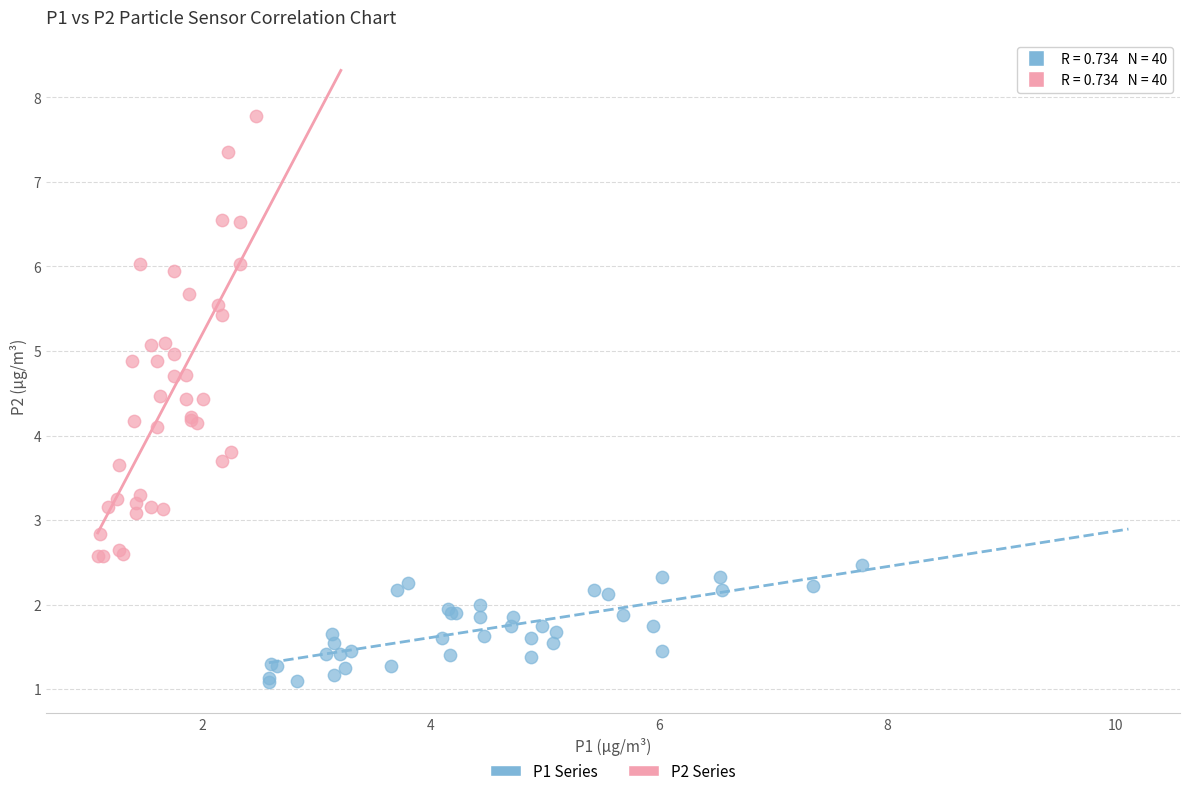

Which series contains the highest Y value?

P2 Series